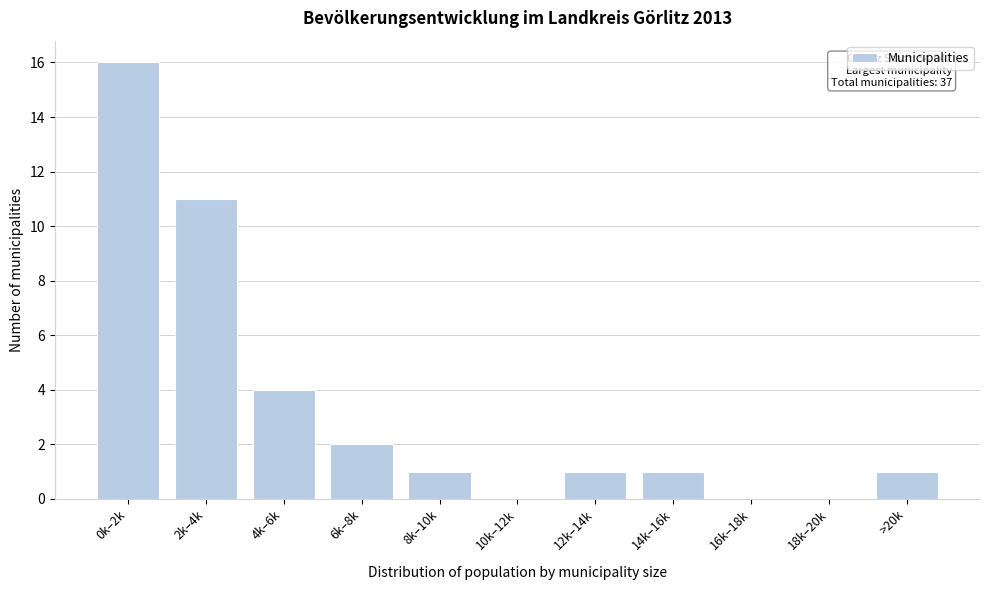

Reading left to right, list all the values displayed in this chart.

0k–2k=16	2k–4k=11	4k–6k=4	6k–8k=2	8k–10k=1	10k–12k=0	12k–14k=1	14k–16k=1	16k–18k=0	18k–20k=0	>20k=1